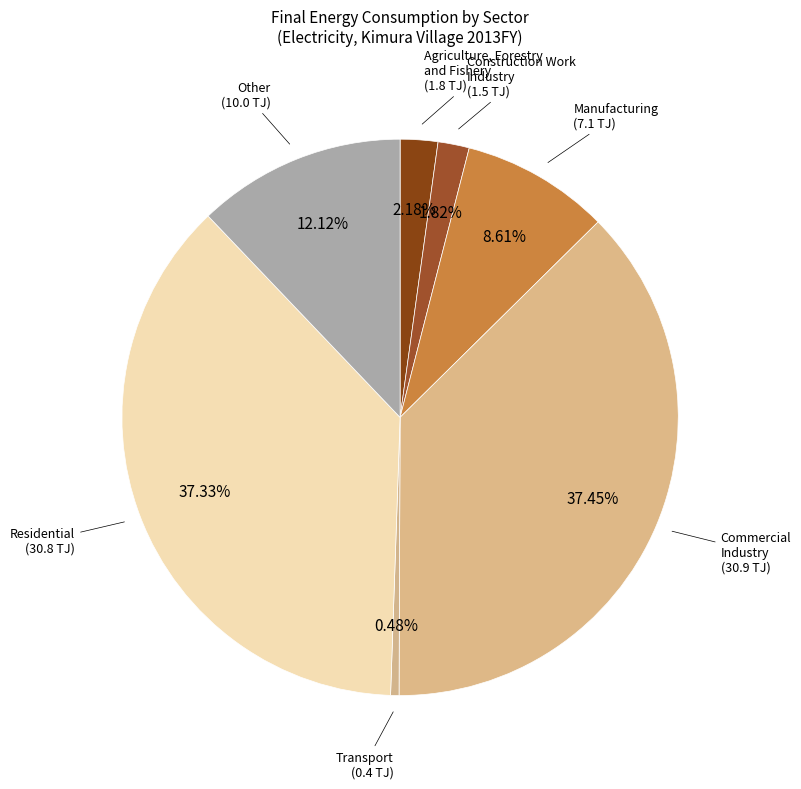

Is there any slice that represents more than half of the pie?

No